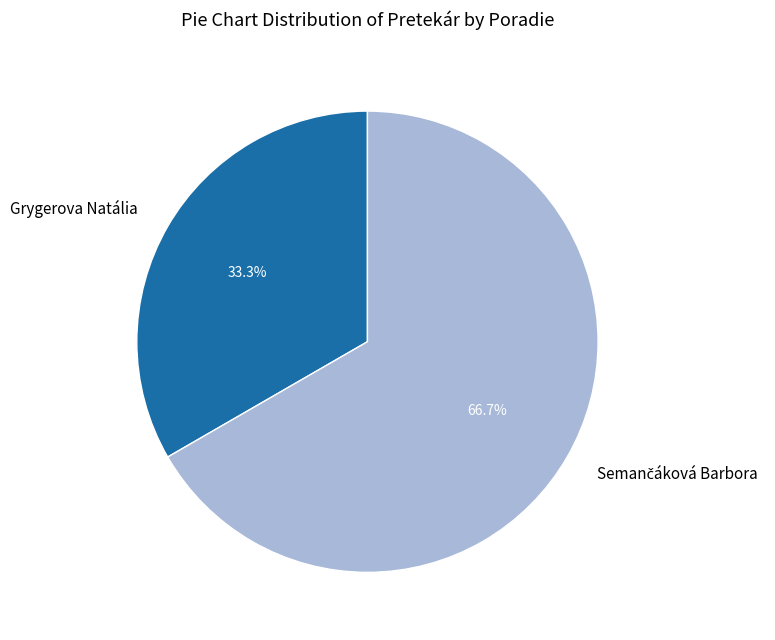

Which category has the smallest portion of the pie?

Grygerova Natália